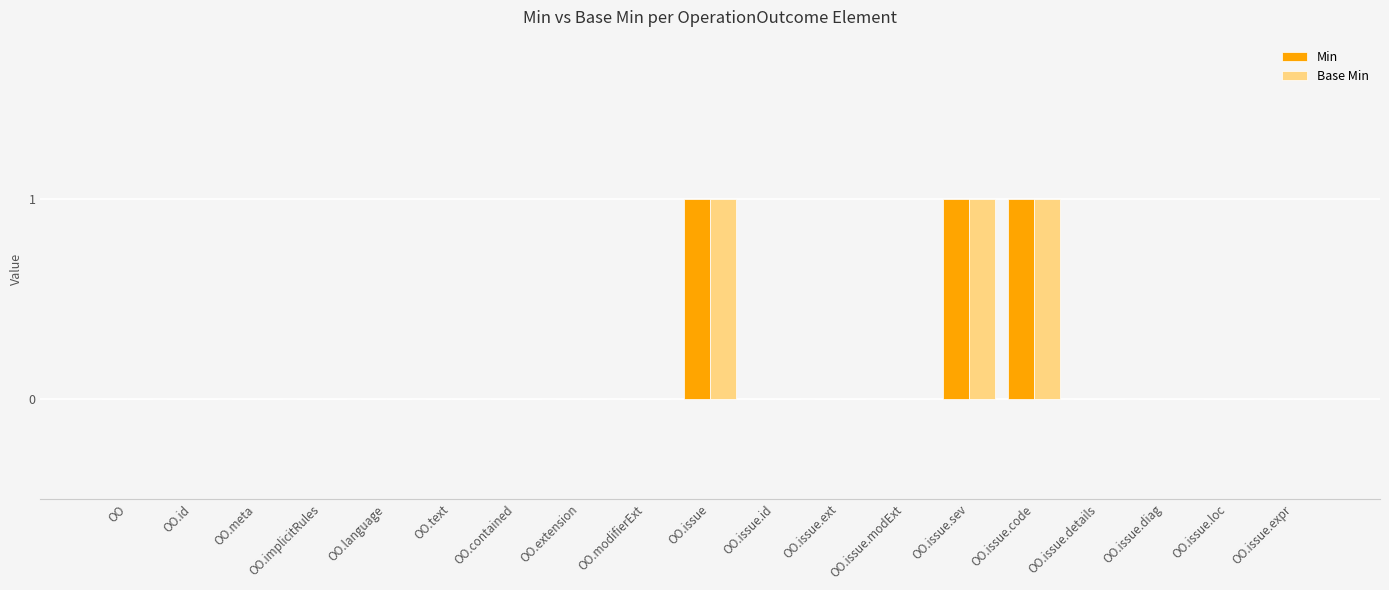

What is the maximum value shown in the chart?

1